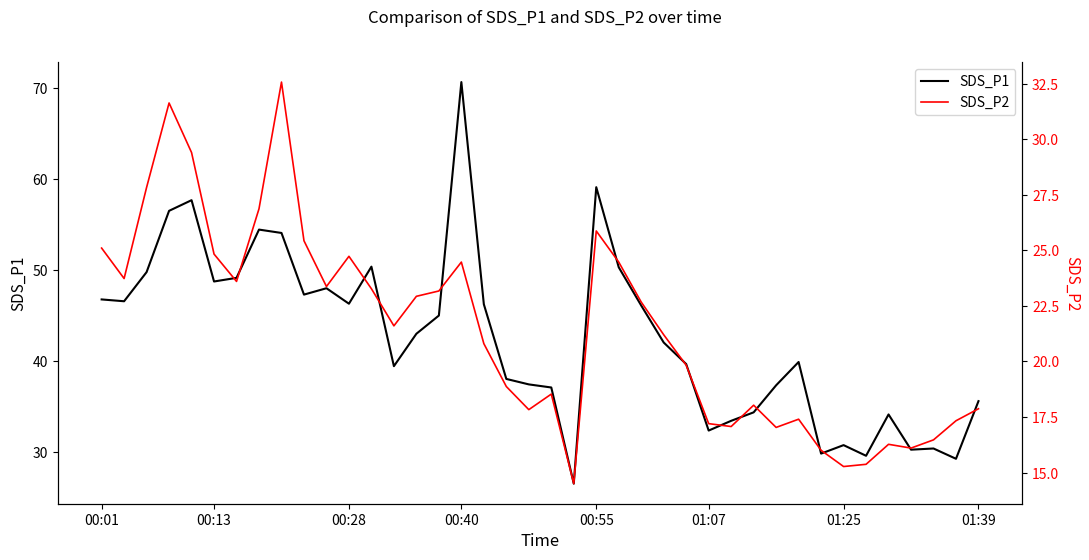

What is the lowest value of the SDS_P2 series?

14.5